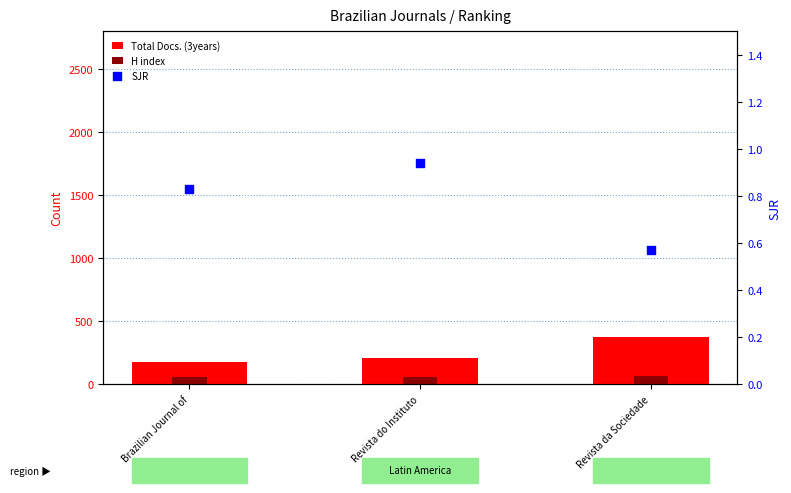

Is the value of Total Docs. (3years) at Brazilian Journal of greater than the value of SJR at Revista do Instituto?

Yes